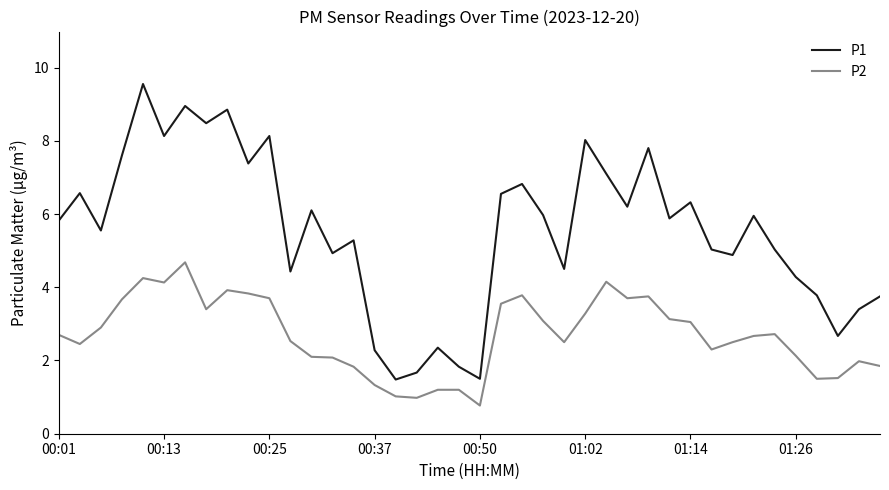

What is the difference between the maximum and minimum values in the P2 series?

3.9